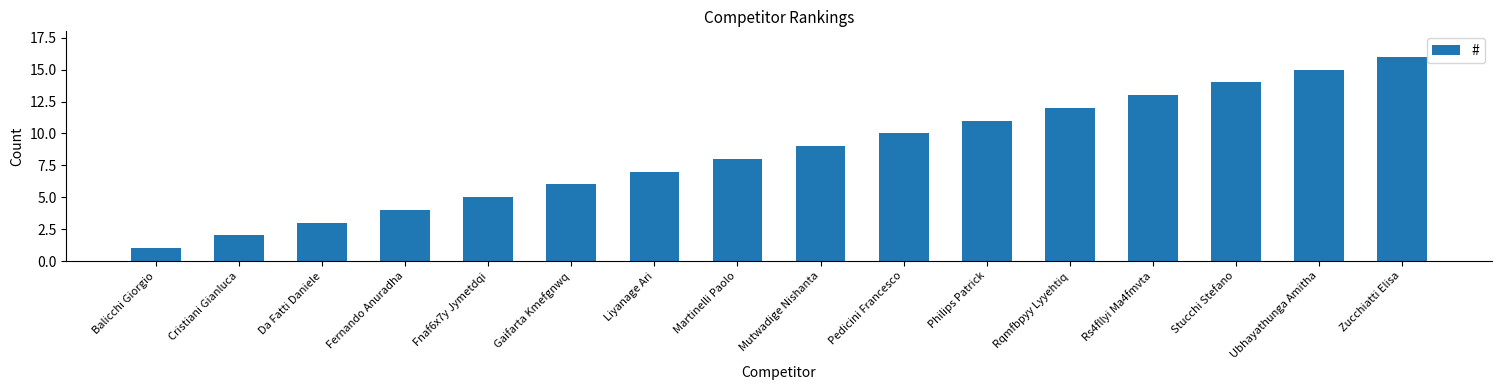

What is the maximum value shown in the chart?

16